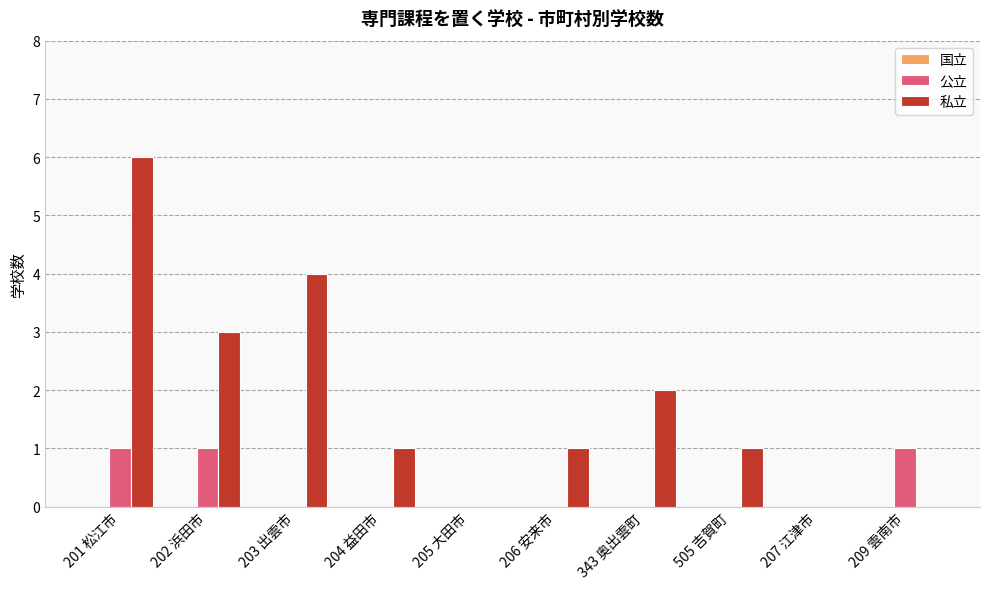

What is the sum of all 公立 values?

3